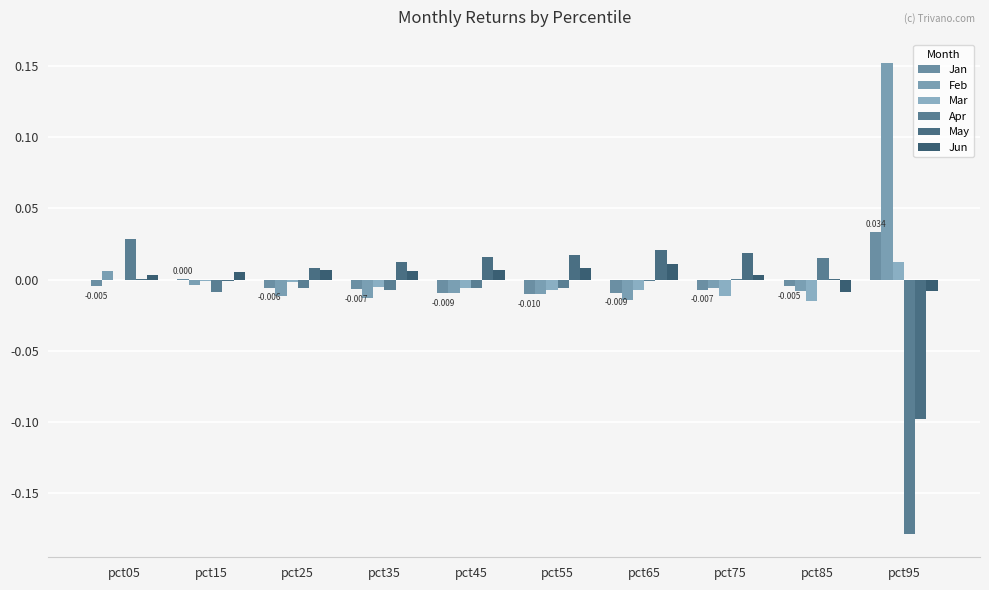

What is the difference between the second highest and minimum values in the Apr series?

0.2